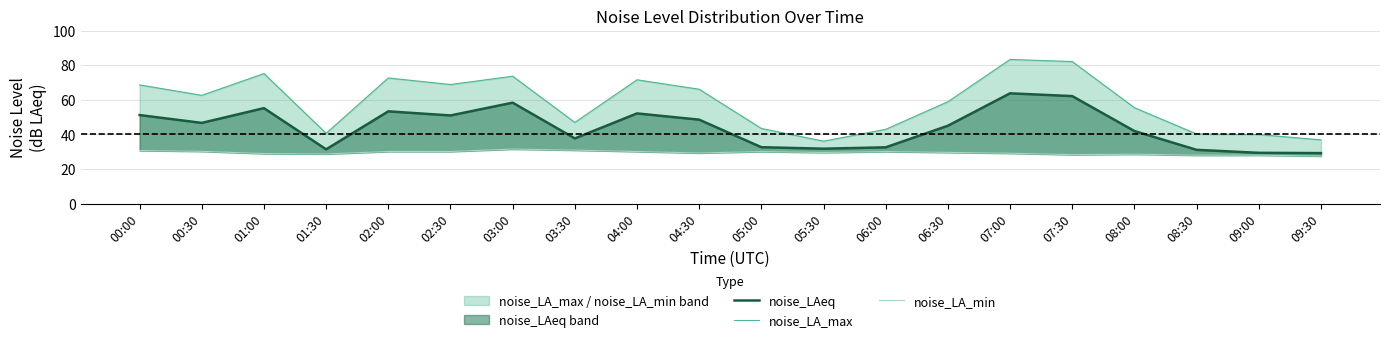

What value does the noise_LAeq series have at 07:30?

62.1